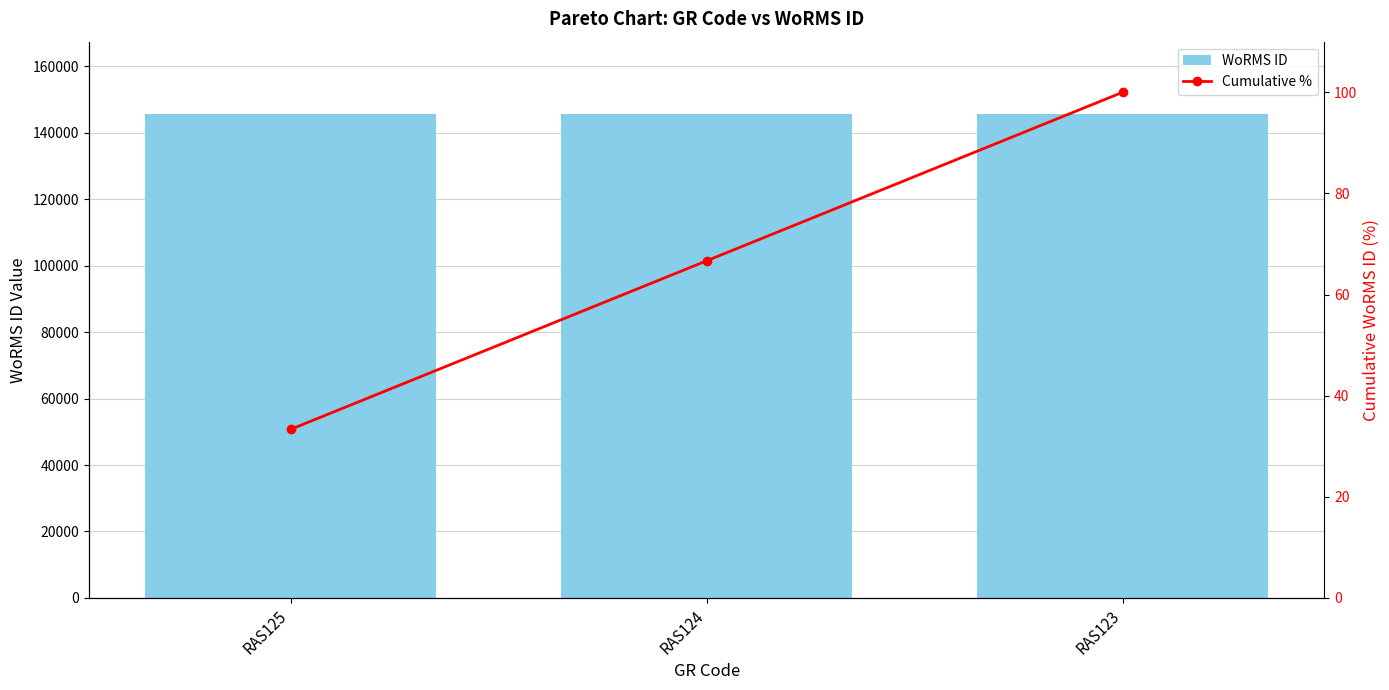

What is the value of the Cumulative % bar at the 2nd from the left?

66.7